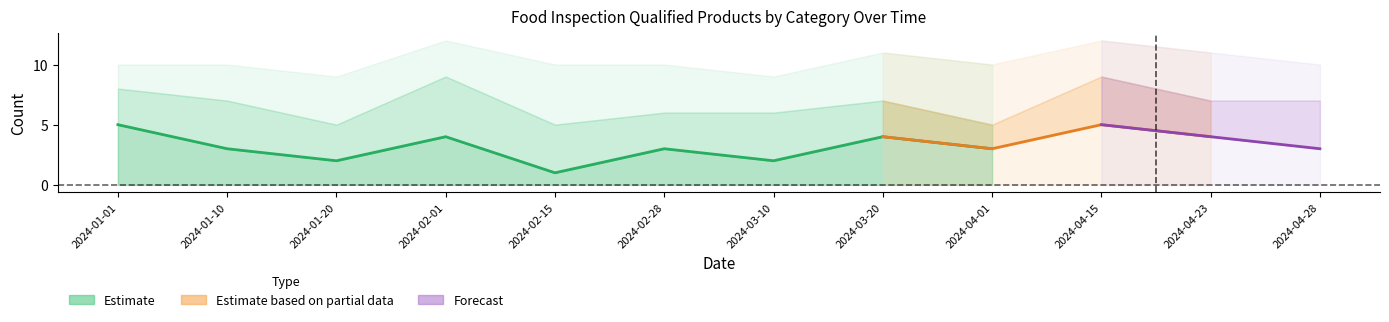

What is the difference between the maximum and minimum values in the 淀粉及淀粉制品 series?

4